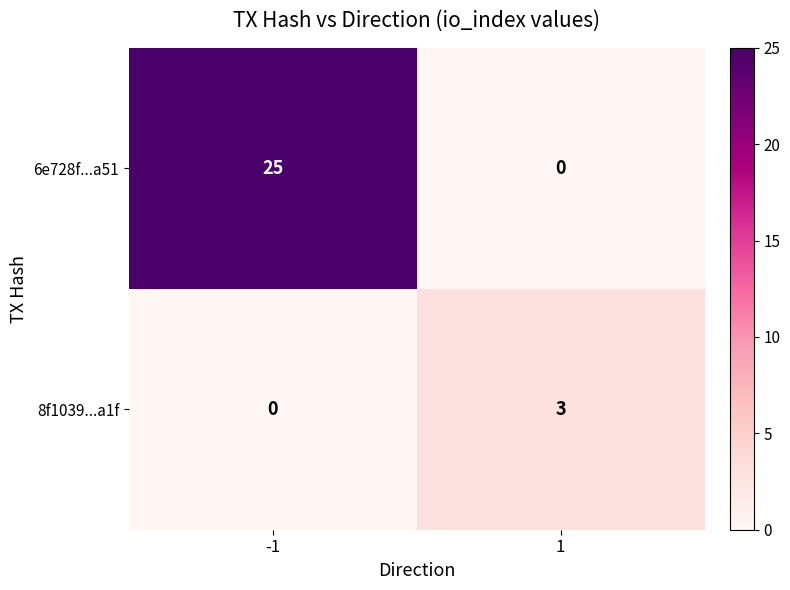

True or false: 8f1039...a1f has a value of 3 at 1.

True